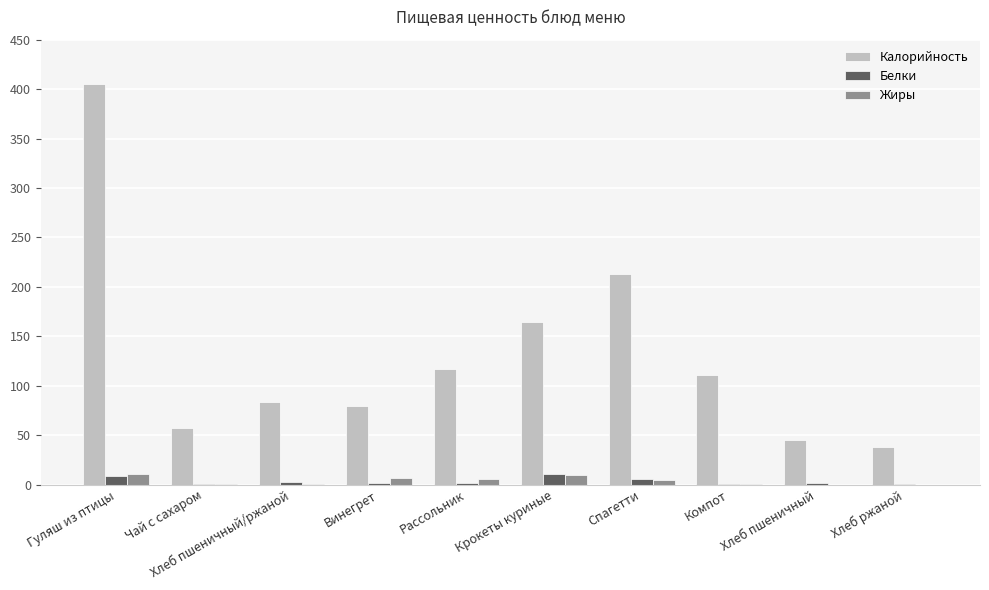

The value of Калорийность at Винегрет is 79.7. True or false?

True